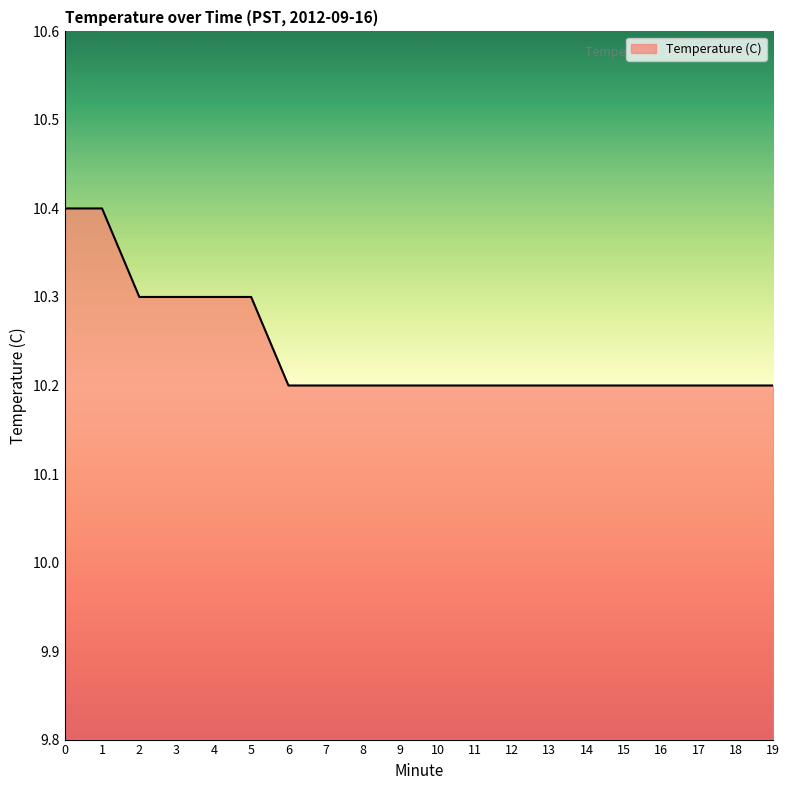

What is the maximum value shown in the chart?

10.4